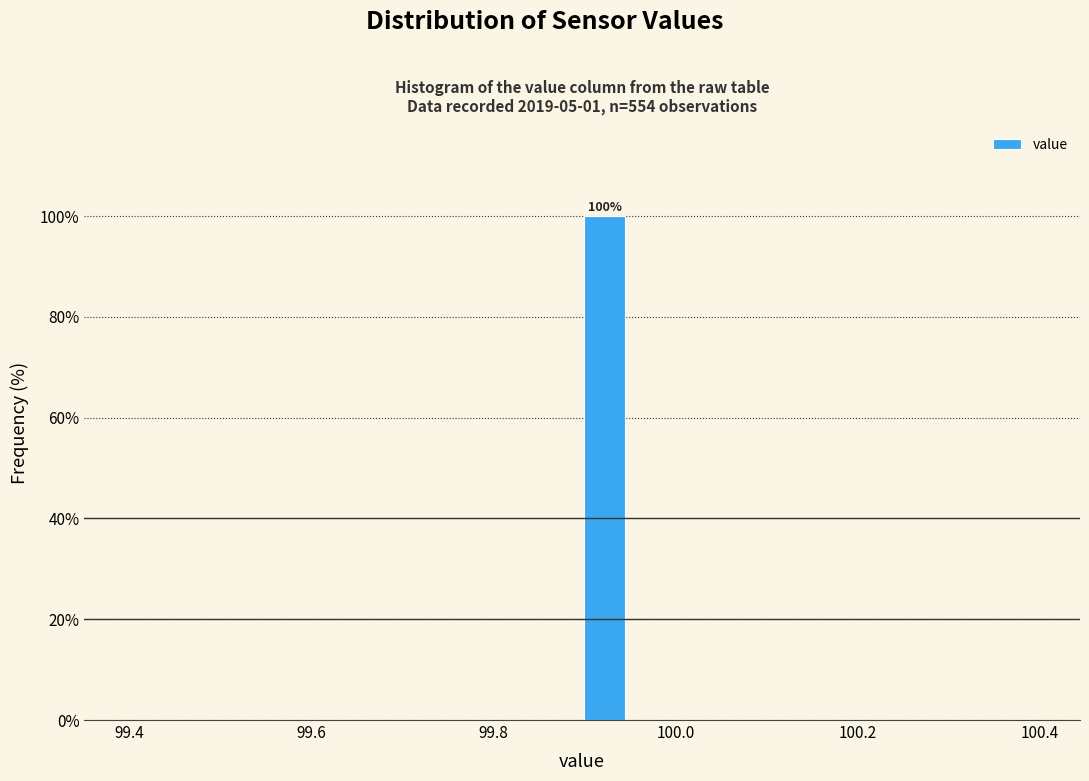

Read against the x-axis, roughly where is the centre of the tallest bar?

99.92